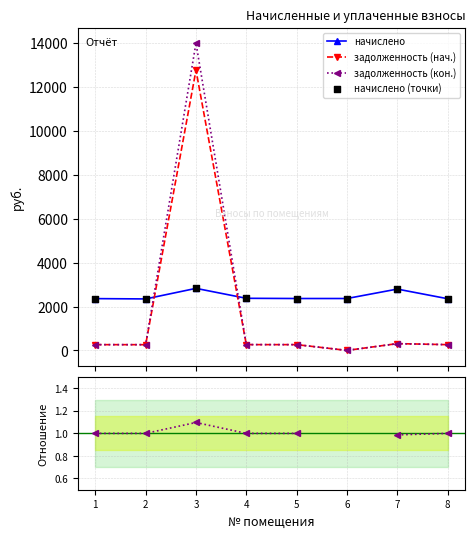

Is the value of начислено at 7 greater than the value of задолженность (нач.) at 5?

Yes